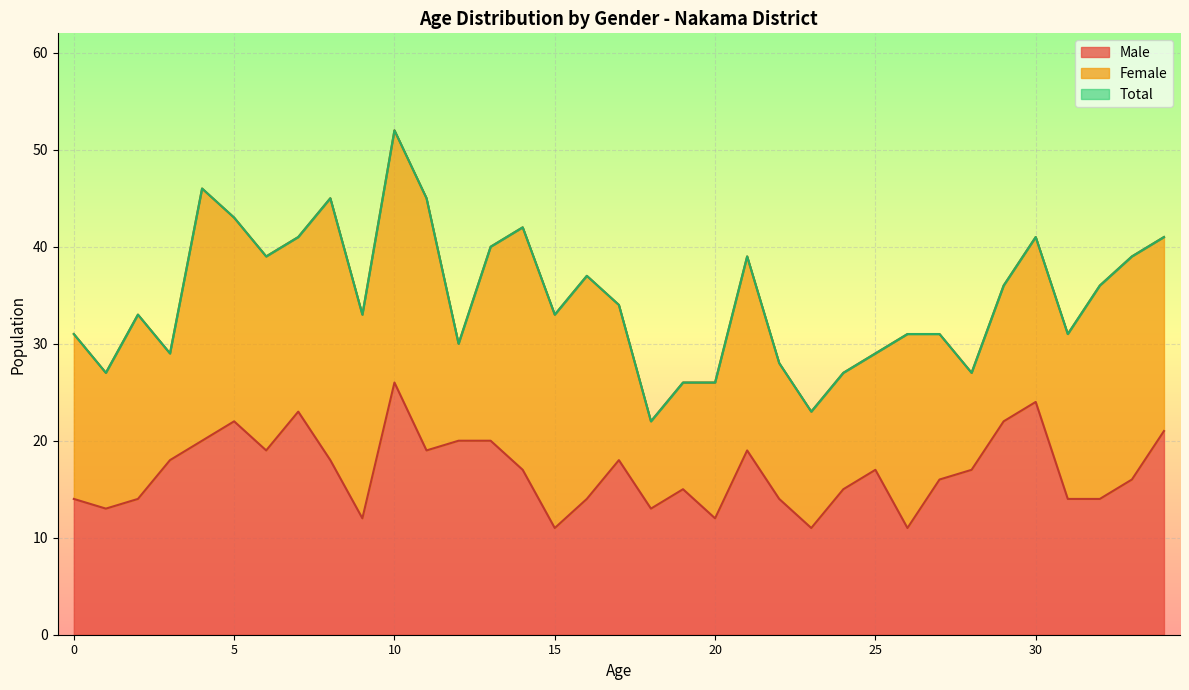

True or false: Female (0-4) has a value of 26 at 4.

True